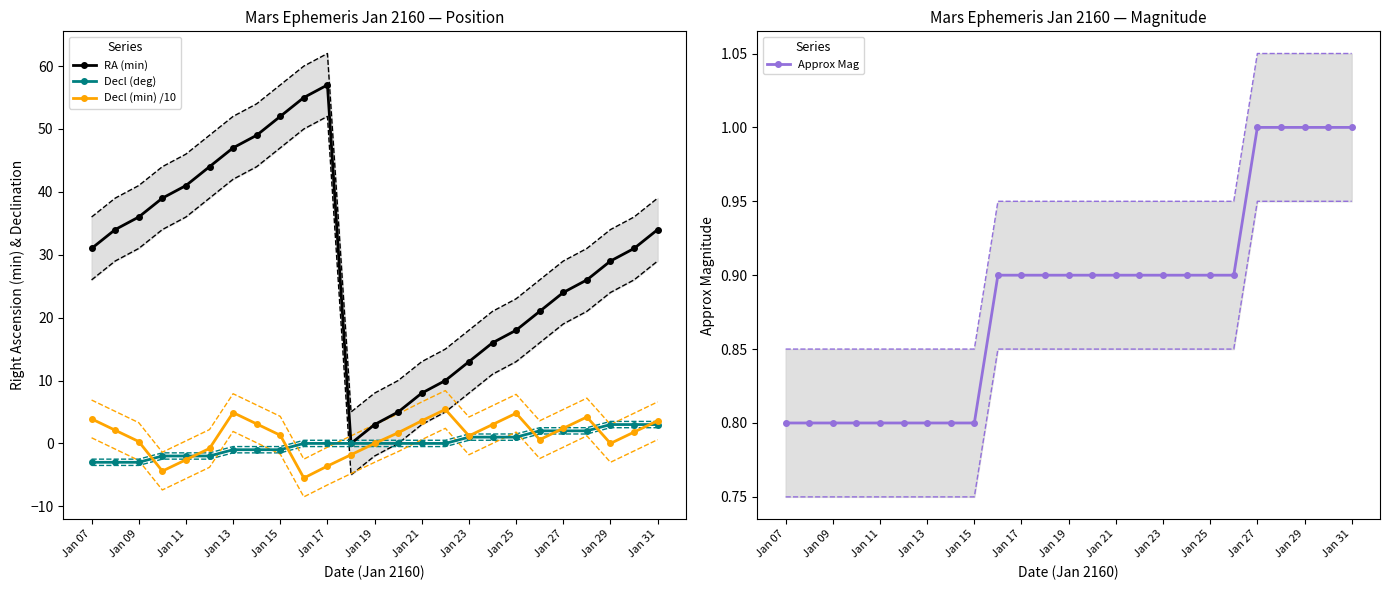

True or false: RA (min) has more than 1 points higher than both neighbors.

False